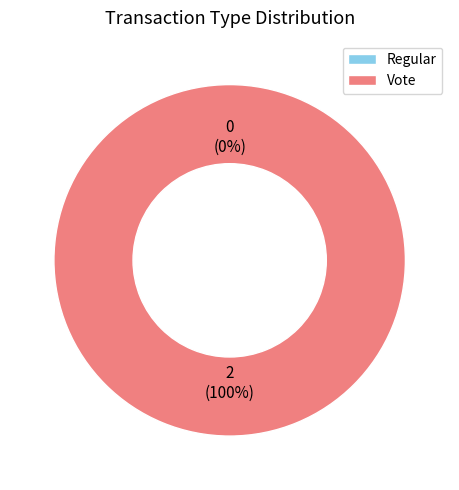

To the nearest percent, what is the combined percentage of Regular and Vote?

100%